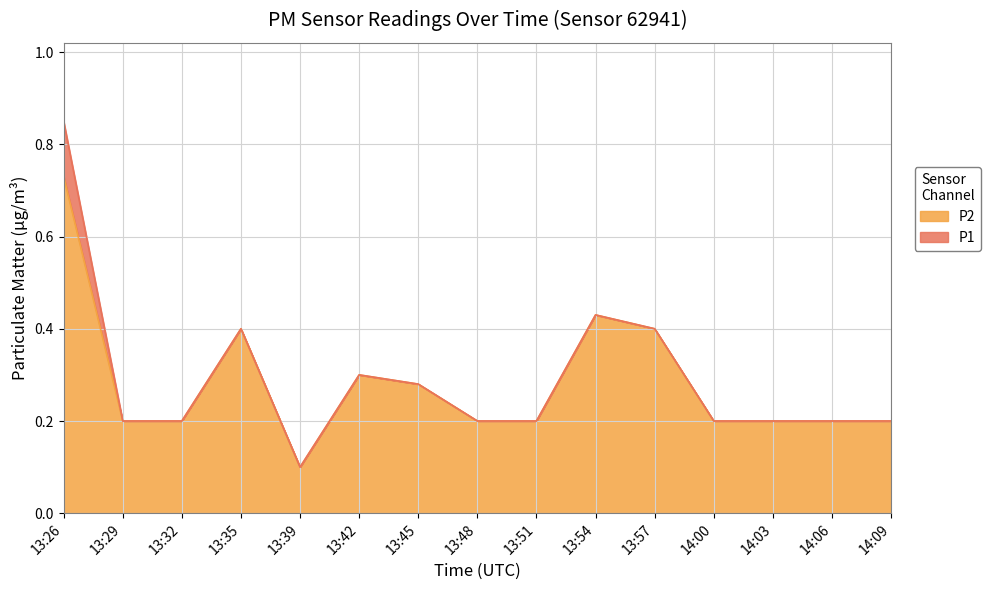

True or false: P1 and P2 cross at least once.

False